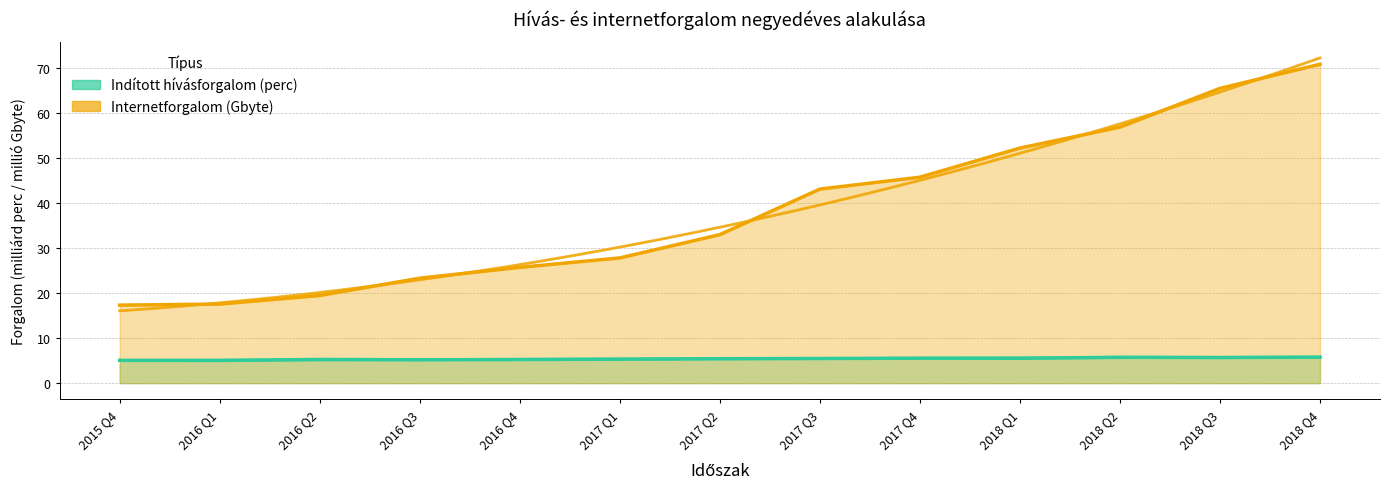

The Indított hívásforgalom (perc) series shows 5.7 at 2018 Q2. True or false?

True